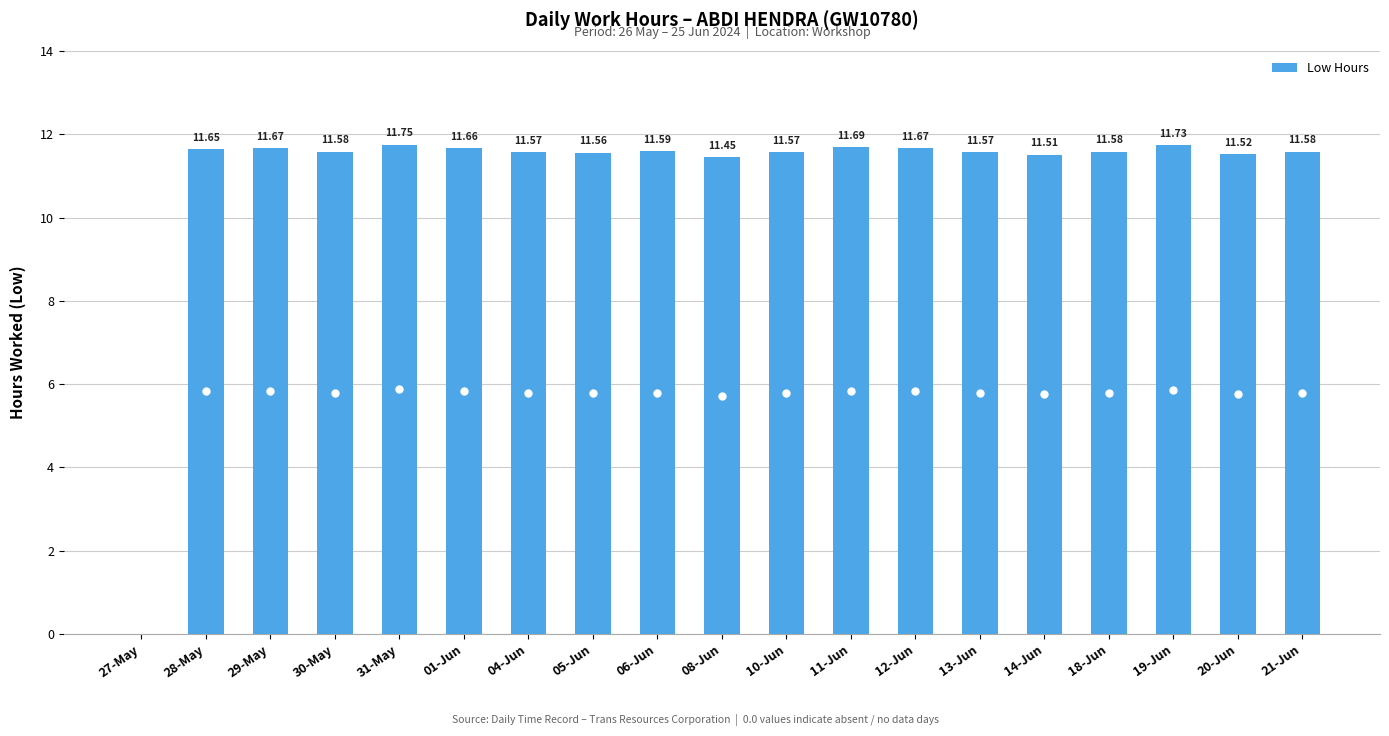

Approximately how many times larger is the value at 13-Jun compared to 12-Jun?

1.0